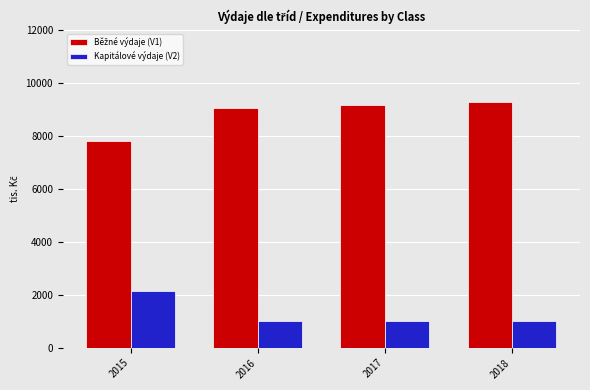

What is the minimum value shown in the chart?

1000